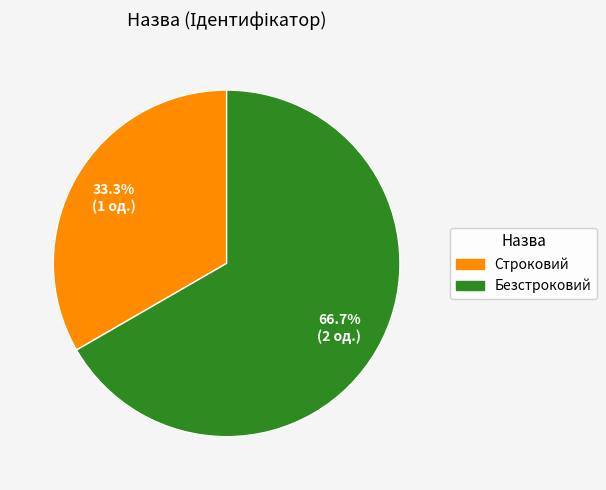

To the nearest percent, what percentage of the pie is Строковий?

33%